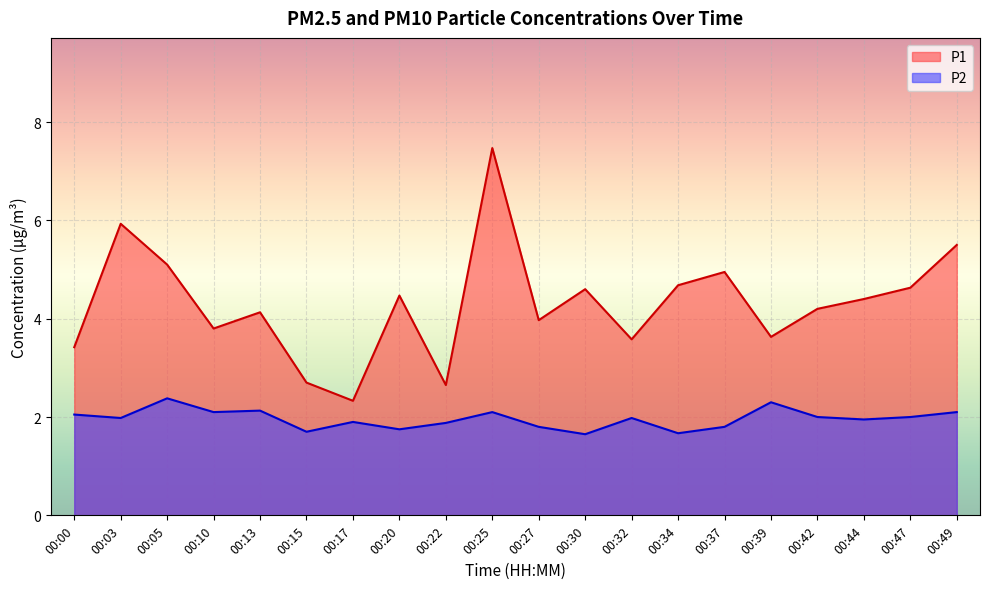

In P2, how many points are lower than both neighbors (excluding endpoints)?

7